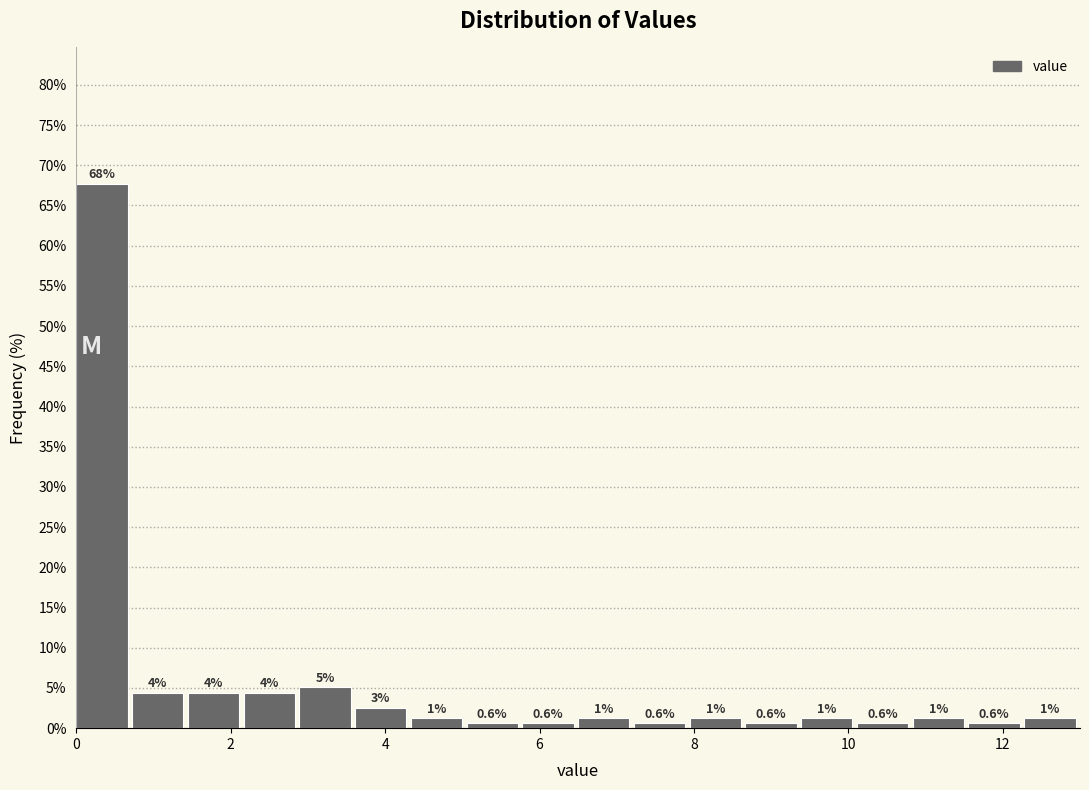

Read against the x-axis, roughly where is the centre of the tallest bar?

0.4